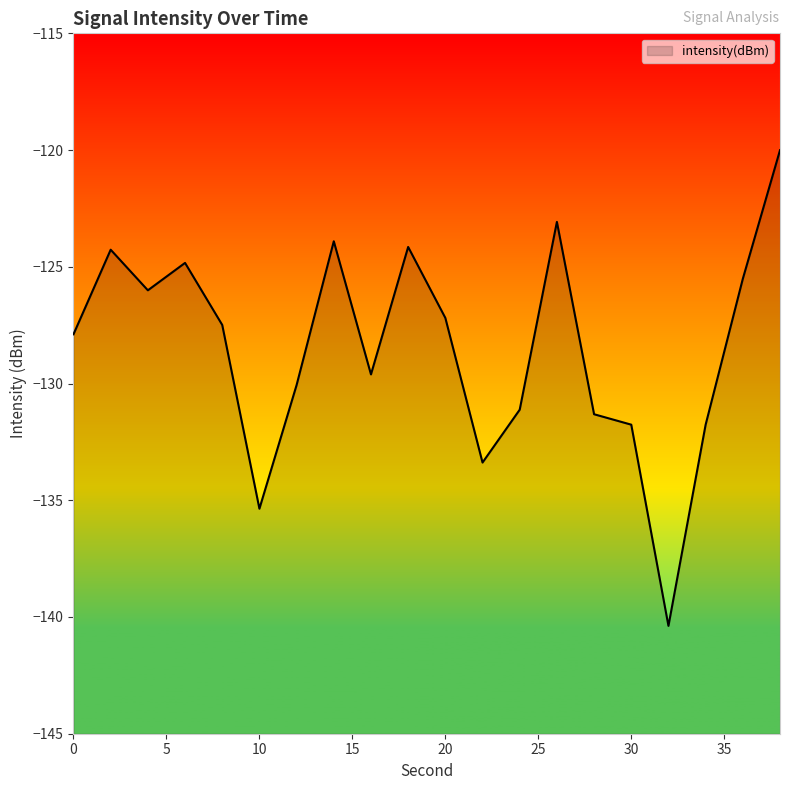

True or false: the data shows -56.5 at 24.

False